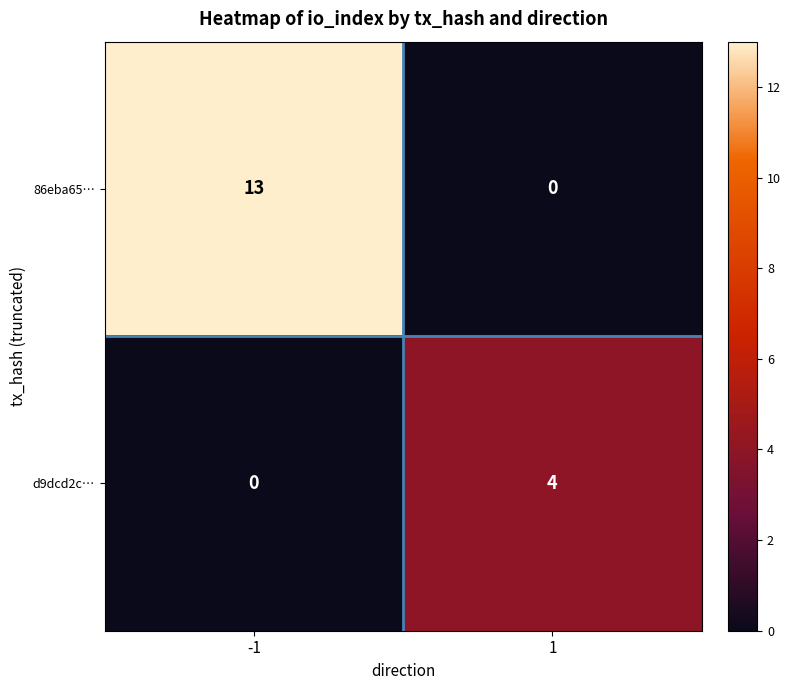

List the series in order of their peak value, highest first.

86eba65…, d9dcd2c…